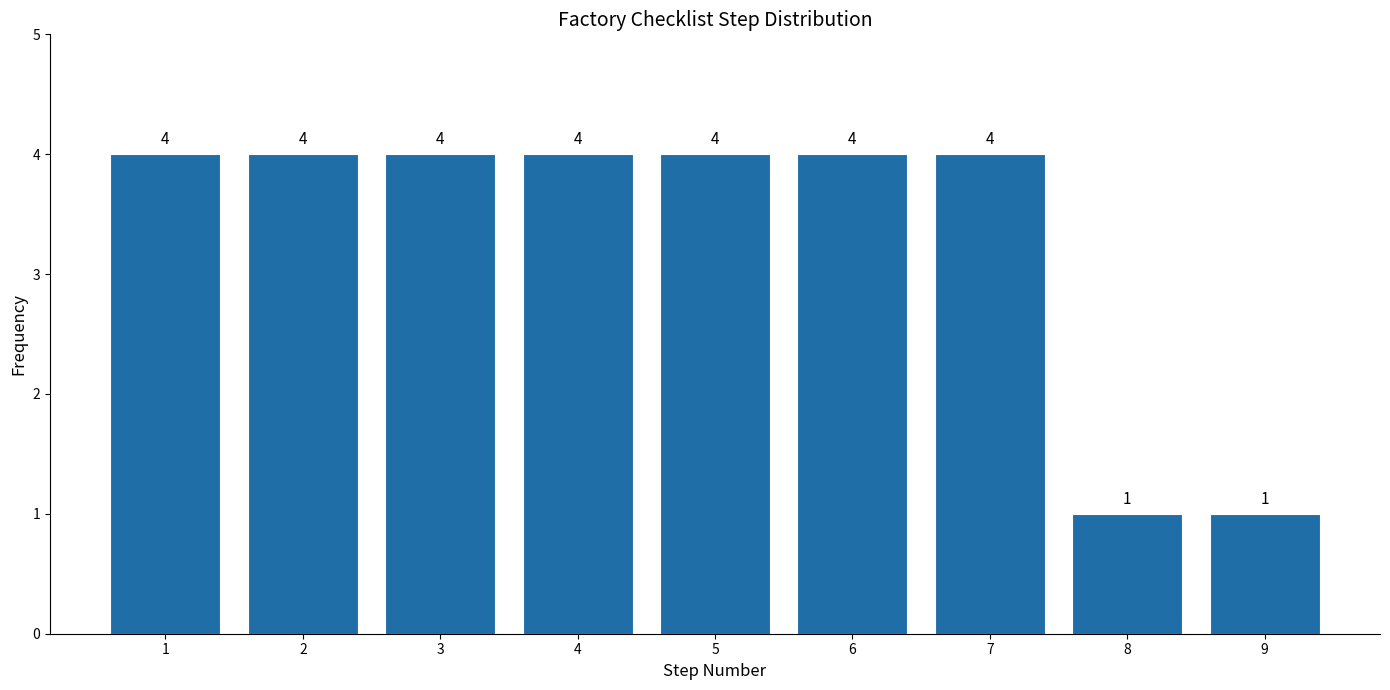

Reading right to left, extract all data points from this chart.

9=1	8=1	7=4	6=4	5=4	4=4	3=4	2=4	1=4